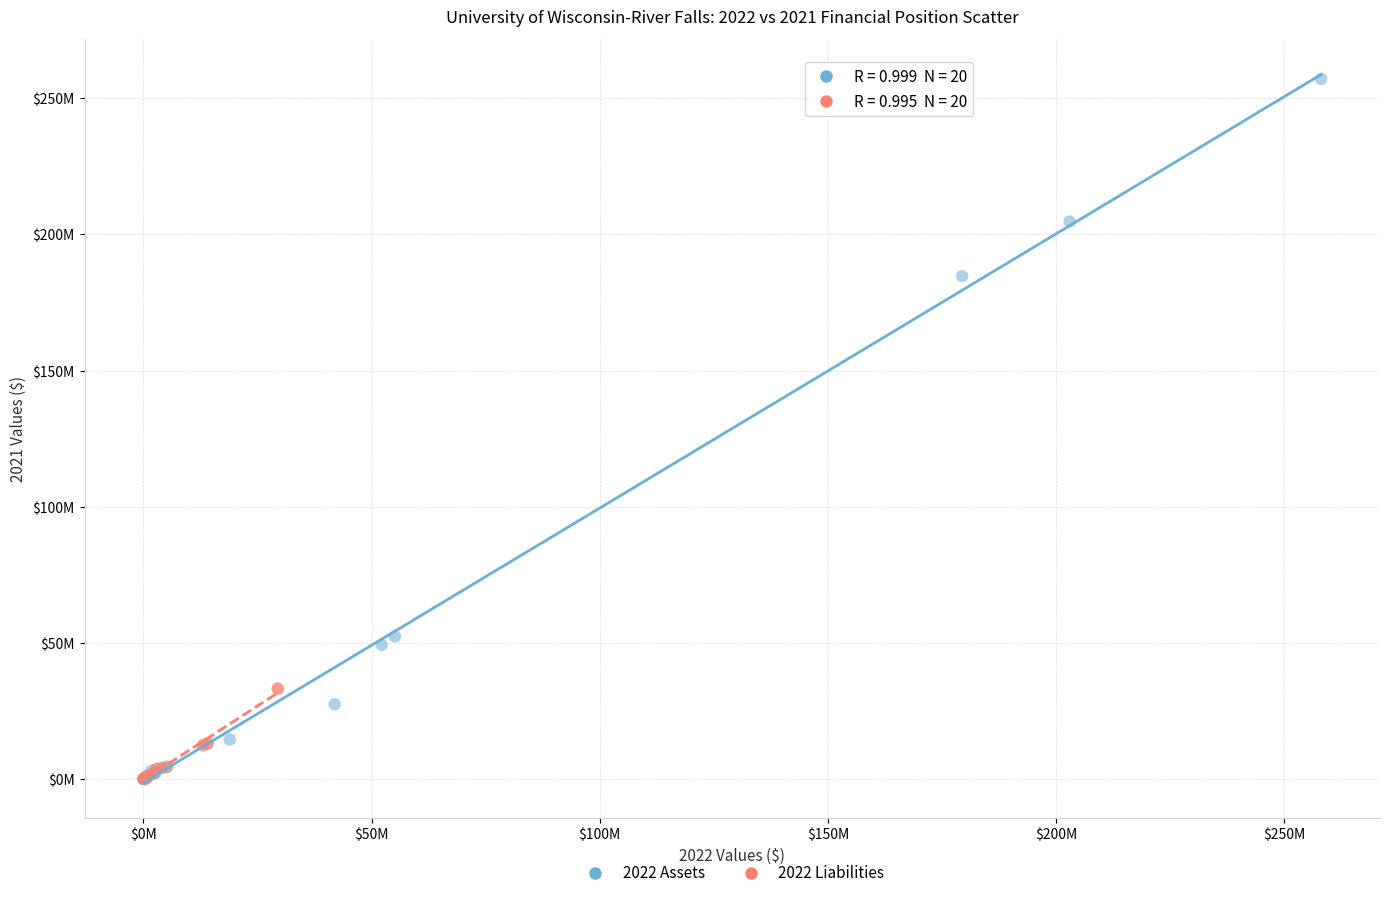

Which series has the largest Y range (max minus min)?

2022 Assets